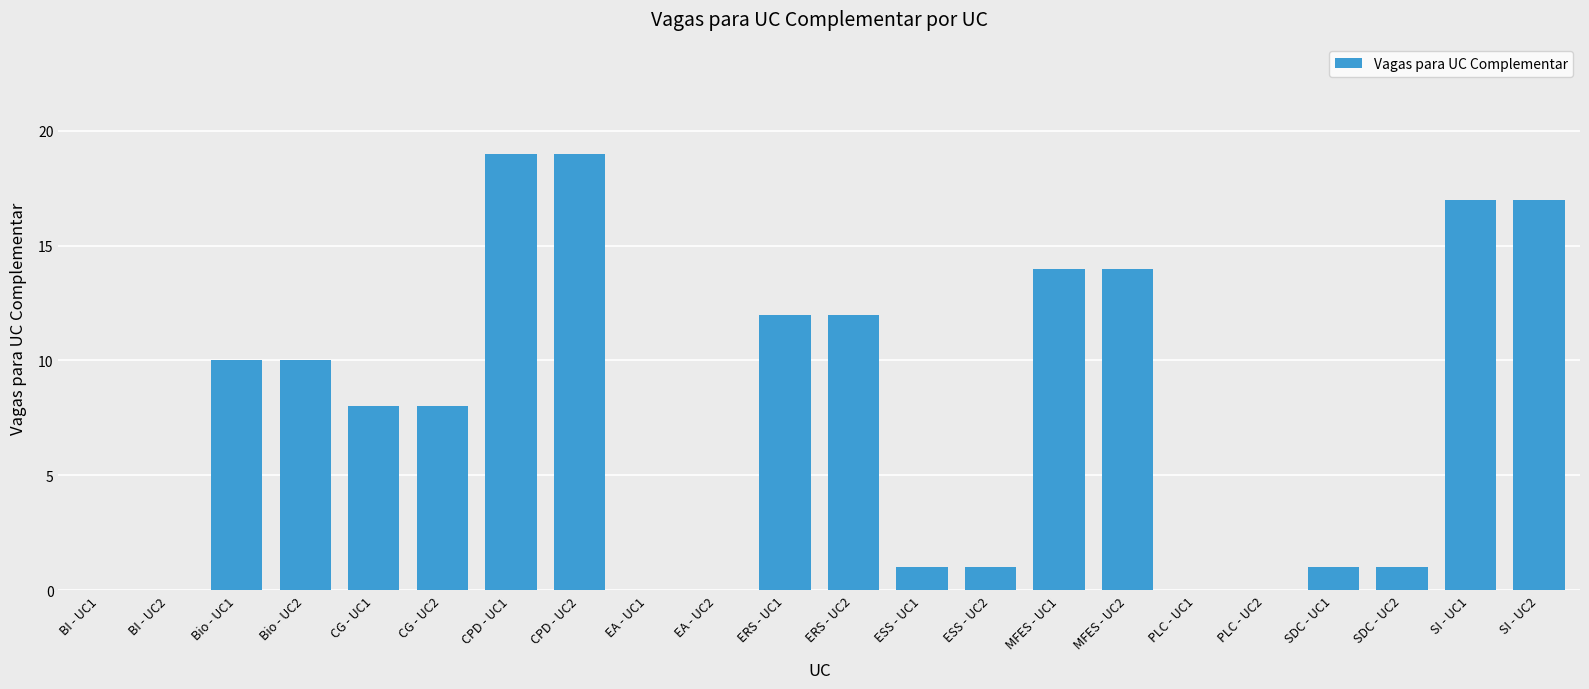

The value at CPD - UC1 is 19. True or false?

True